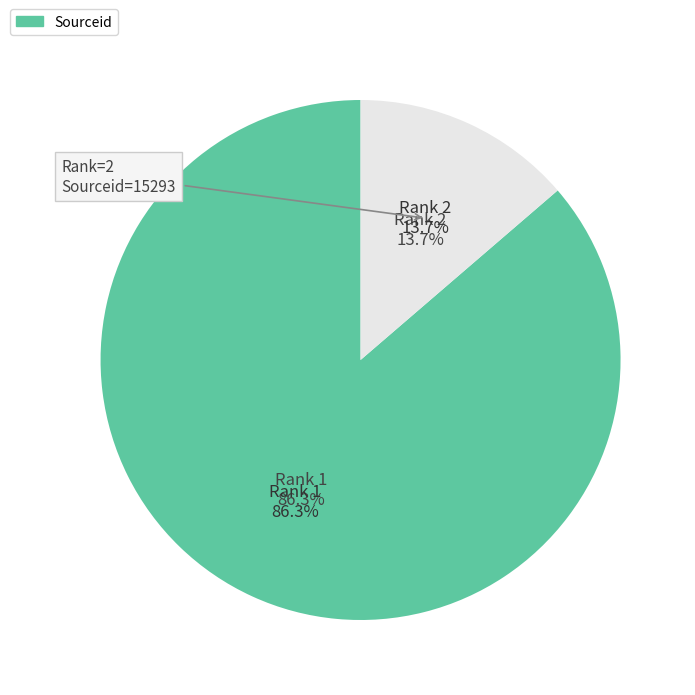

Is the sum of 1 and 2 greater than half?

Yes